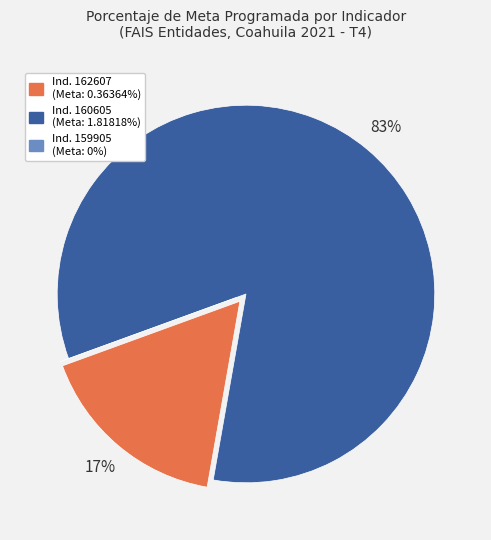

Is there a majority slice in this chart?

Yes